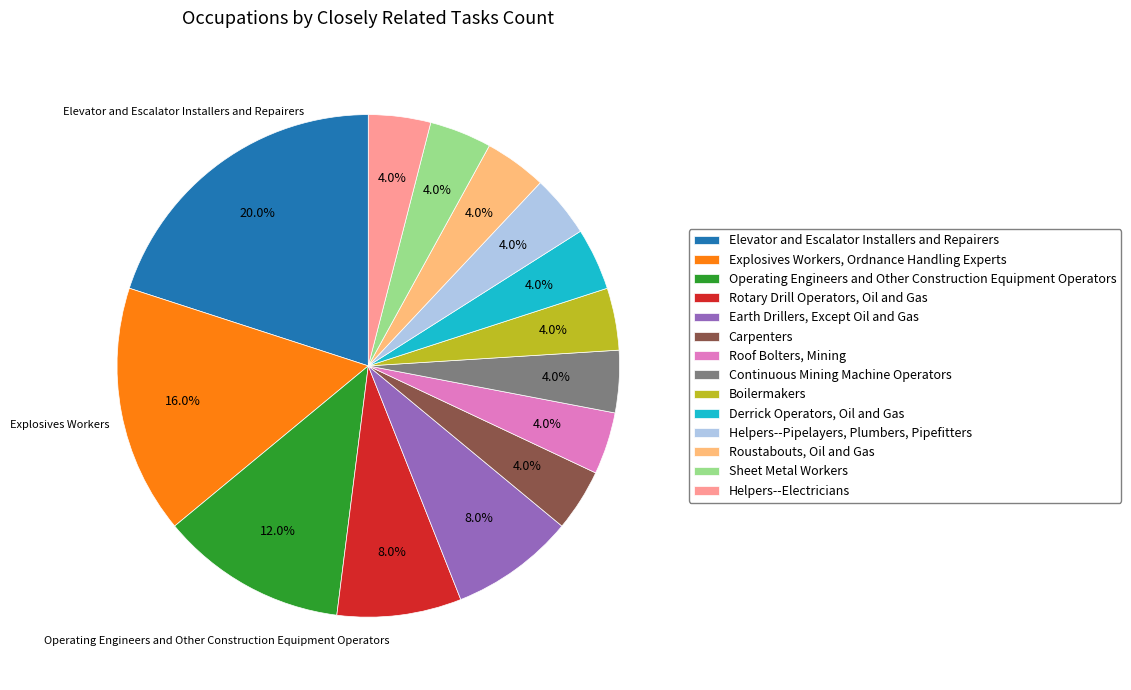

Which slice is the largest?

Elevator and Escalator Installers and Repairers